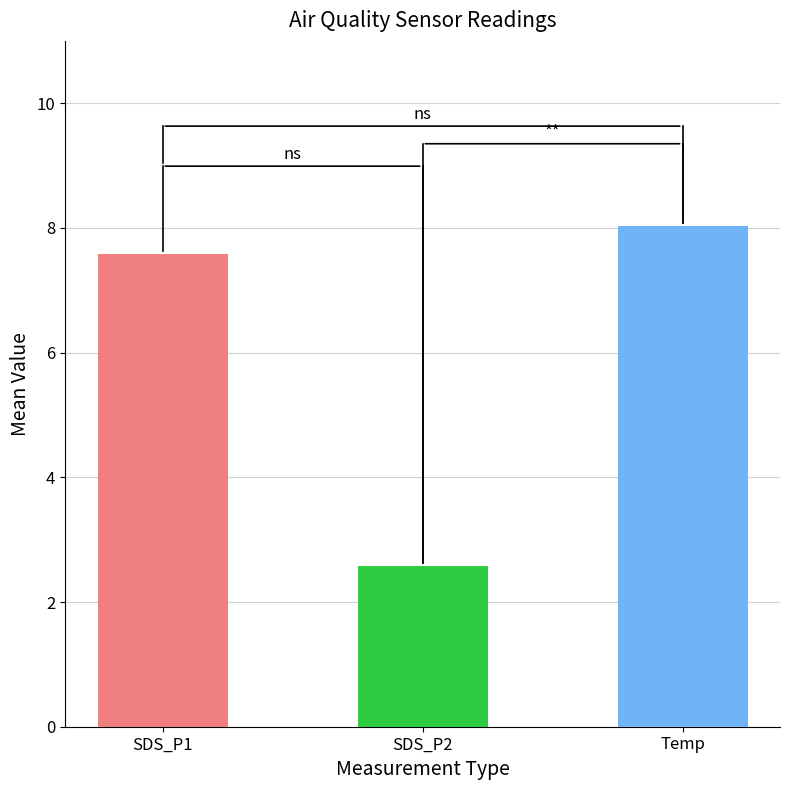

How many values in Temp are above zero?

39